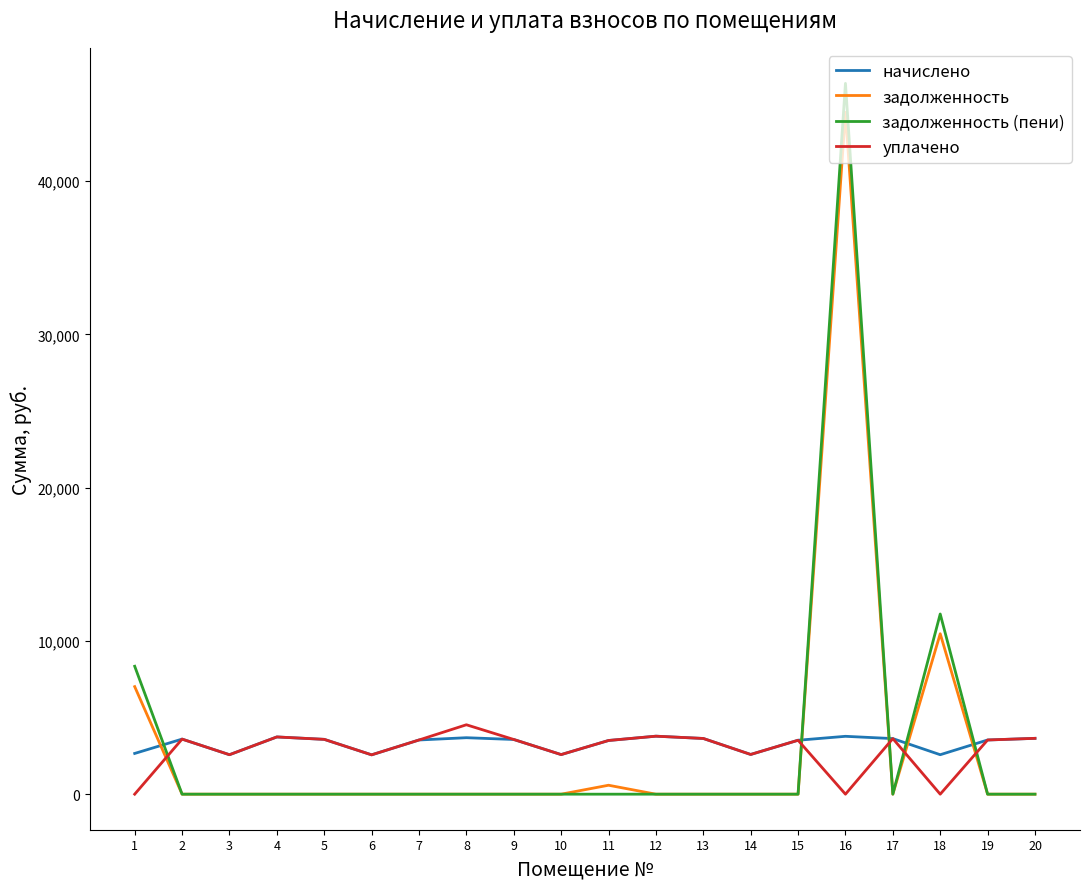

The начислено series shows 6098.9 at 7. True or false?

False